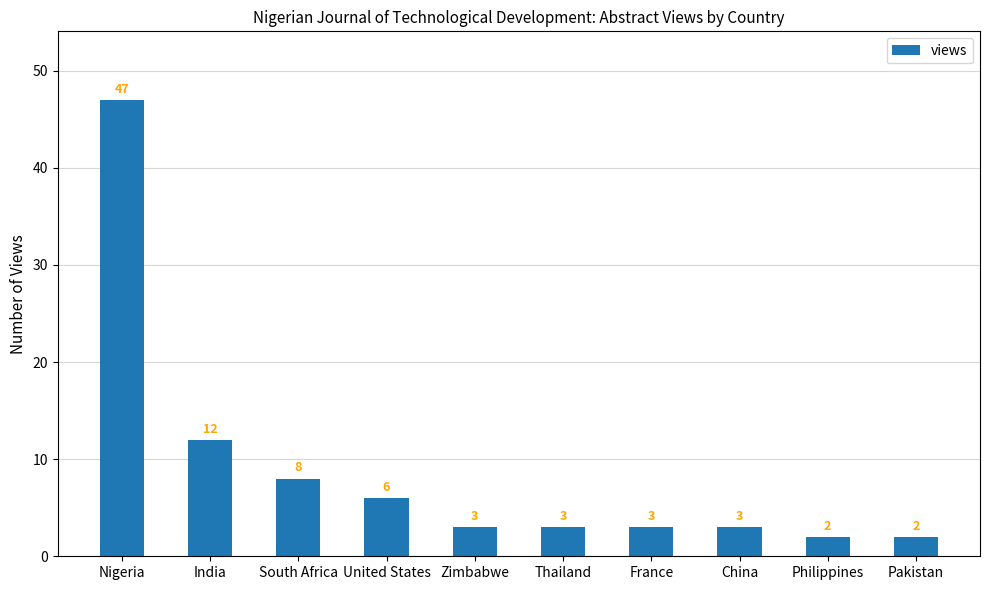

What is the change in value from Thailand to Philippines?

-1